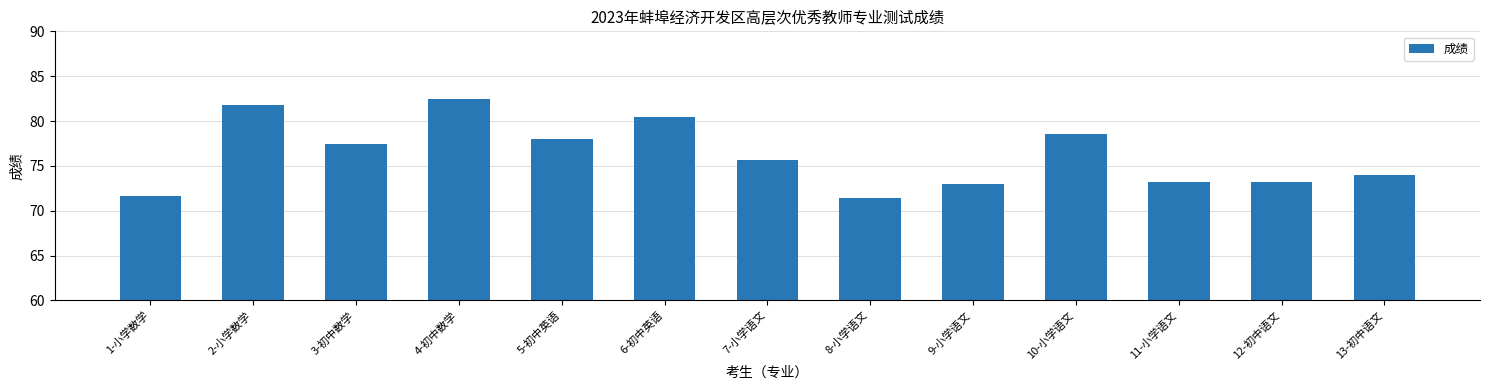

True or false: the data shows 102.1 at 13-初中语文.

False